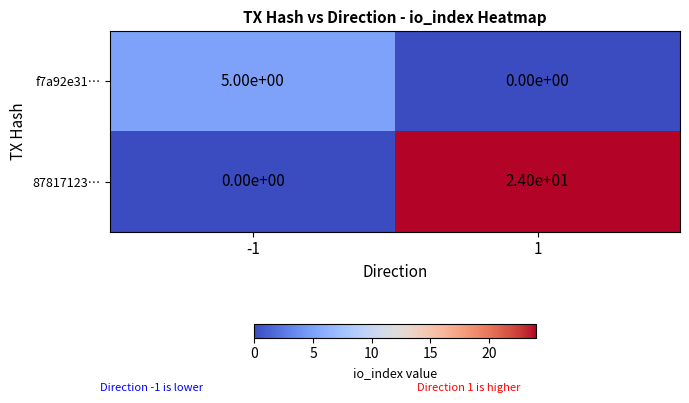

What is the difference between the highest and lowest values at -1?

5